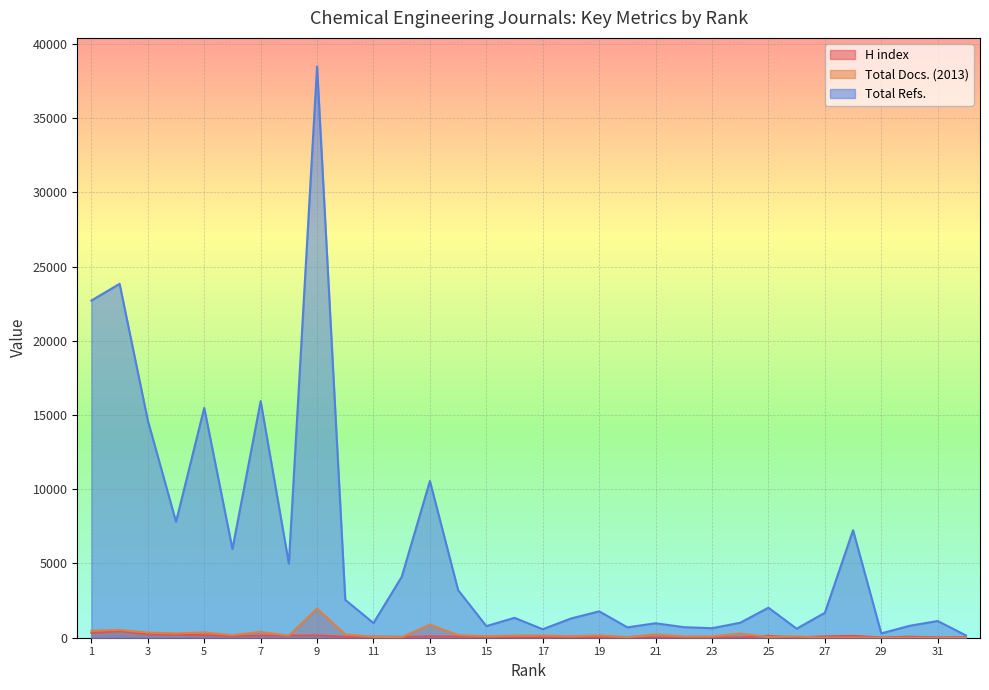

What is the difference between the maximum and second lowest values in the H index series?

432